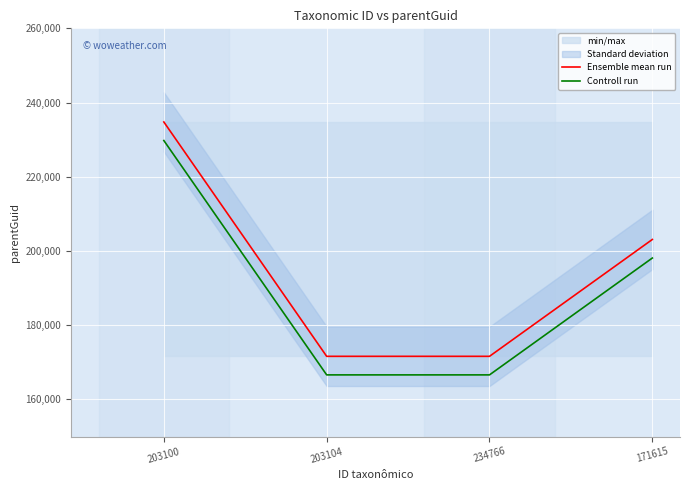

True or false: Ensemble mean run has a value of 387815 at 203100.

False